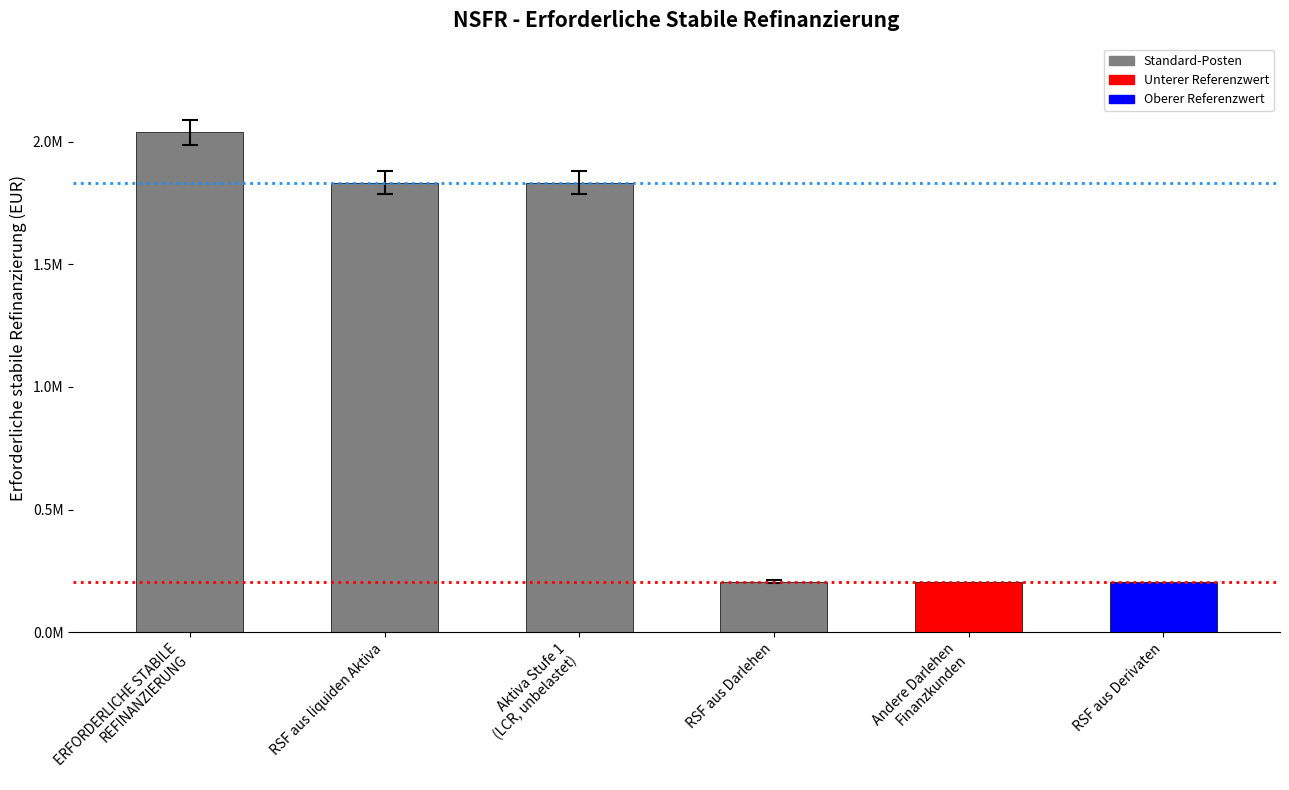

Between RSF aus Derivaten and Andere Darlehen
Finanzkunden, which is larger?

RSF aus Derivaten